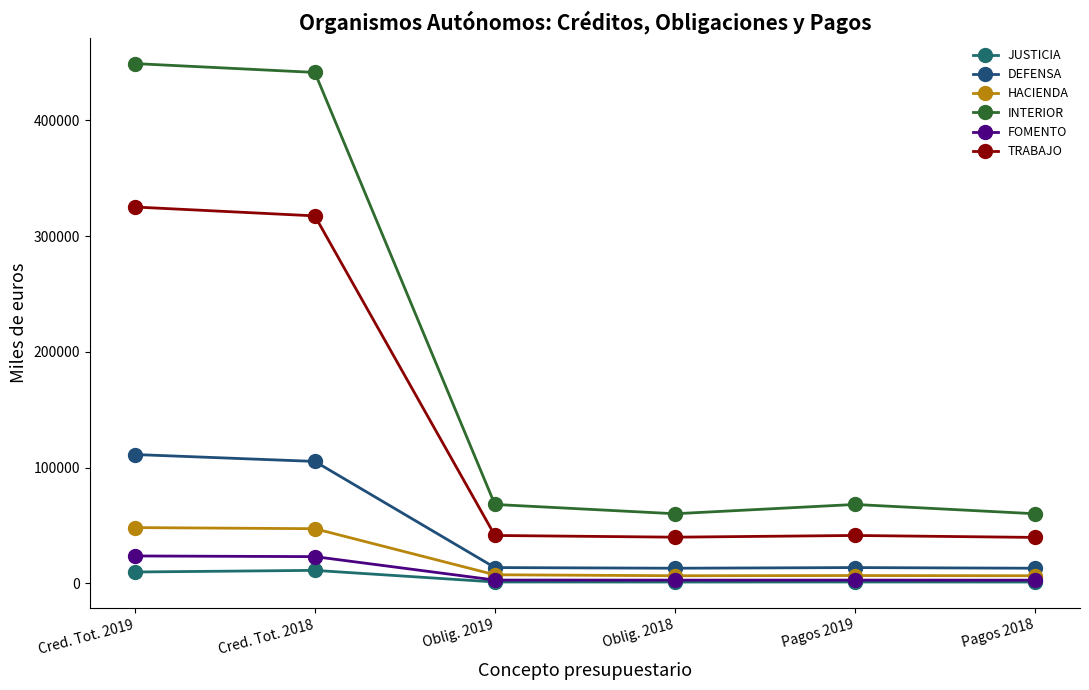

Rank the series by their maximum value, from highest to lowest.

INTERIOR, TRABAJO, DEFENSA, HACIENDA, FOMENTO, JUSTICIA